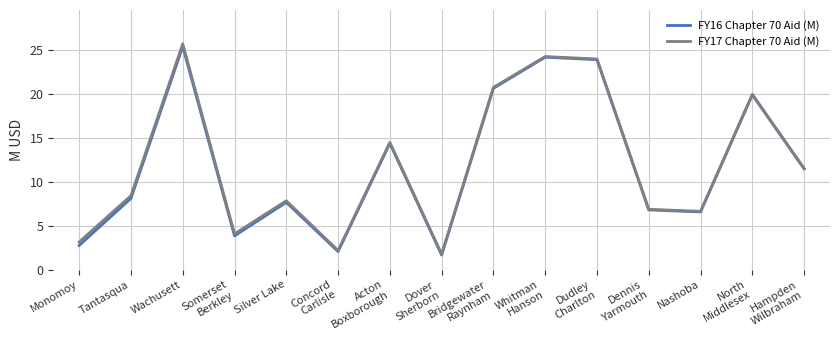

What is the total value across all series at Dennis
Yarmouth?

13.7